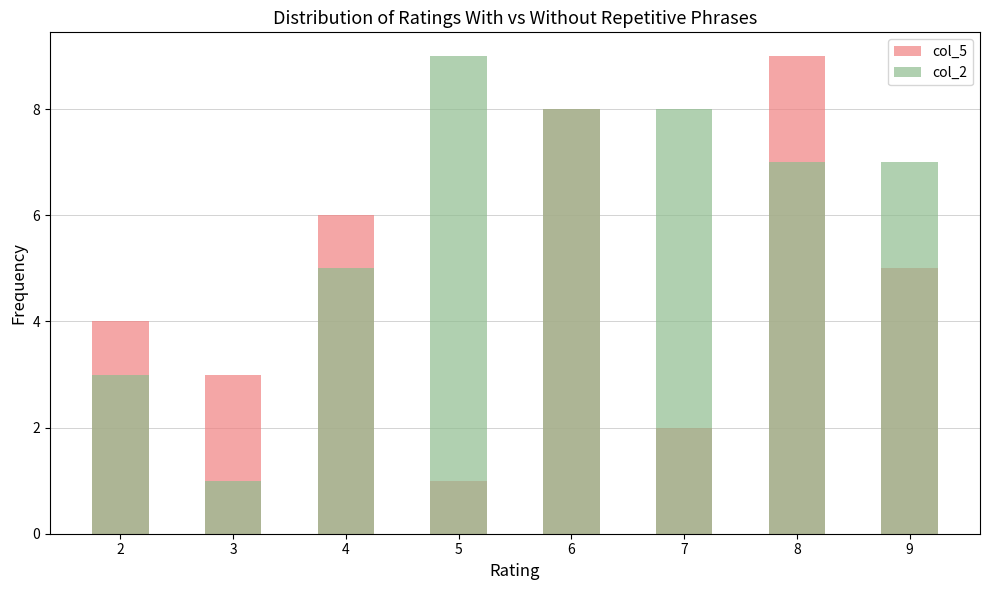

Reading left to right, list all the values displayed in this chart.

col_5: 4	3	6	1	8	2	9	5
col_2: 3	1	5	9	8	8	7	7